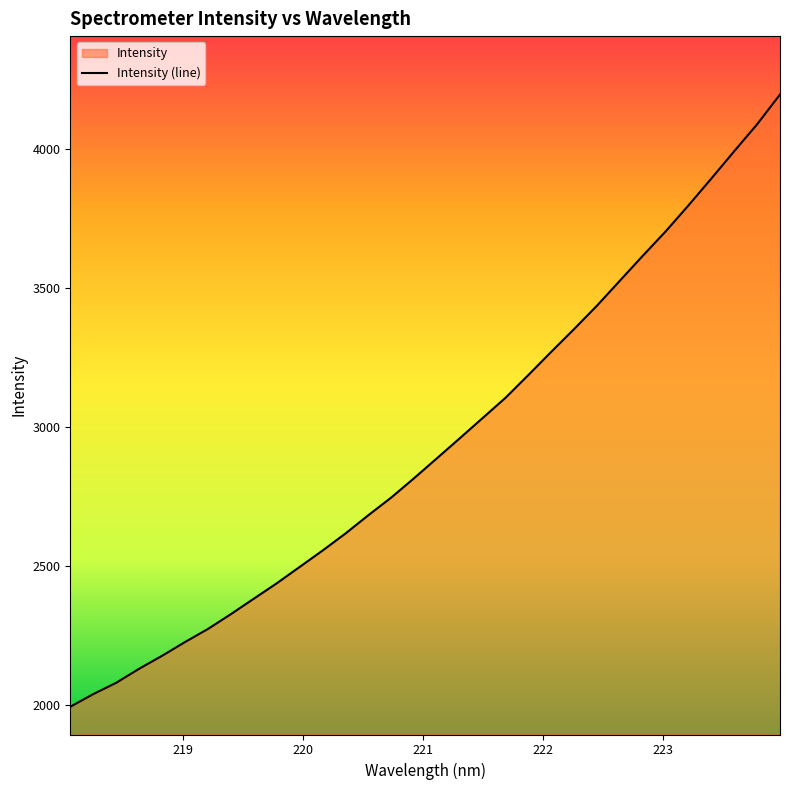

What is the label of the 20th point from the right?

220.3533